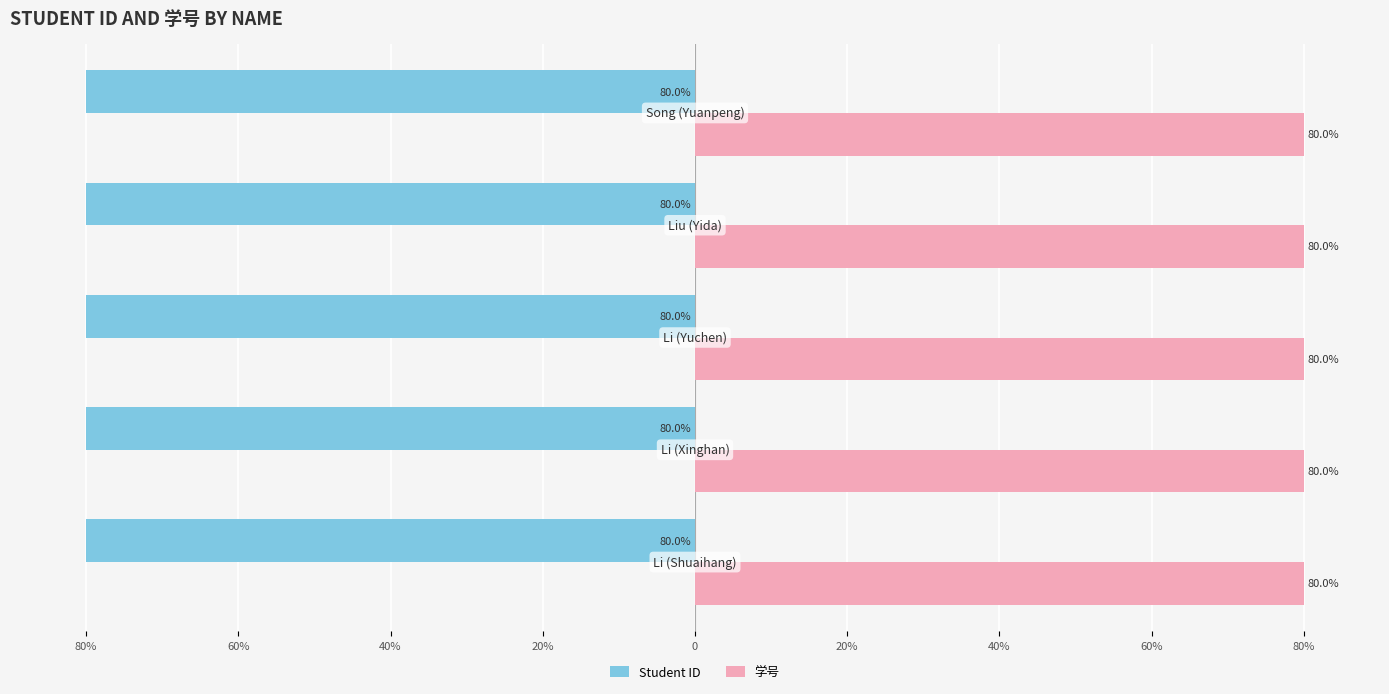

What are all the series names shown in the legend?

Student ID, 学号